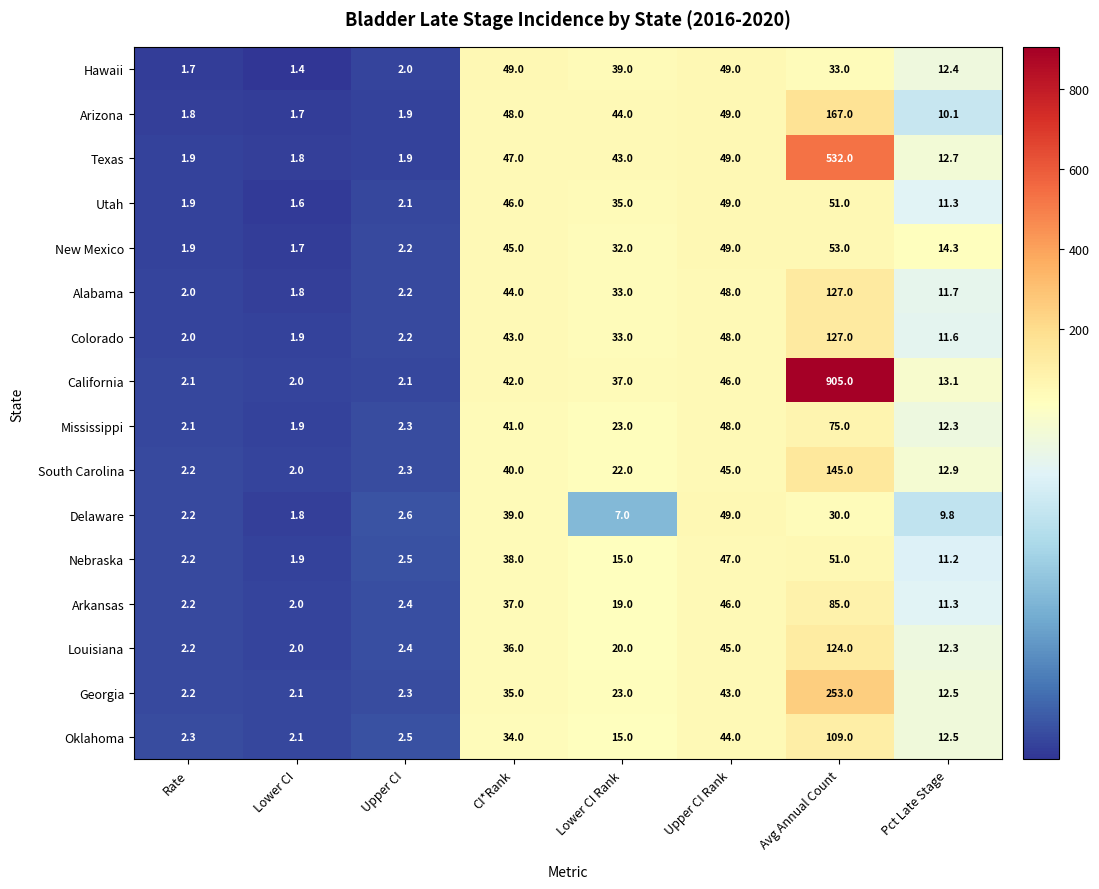

What is the difference between the highest and lowest values at Upper CI?

0.7